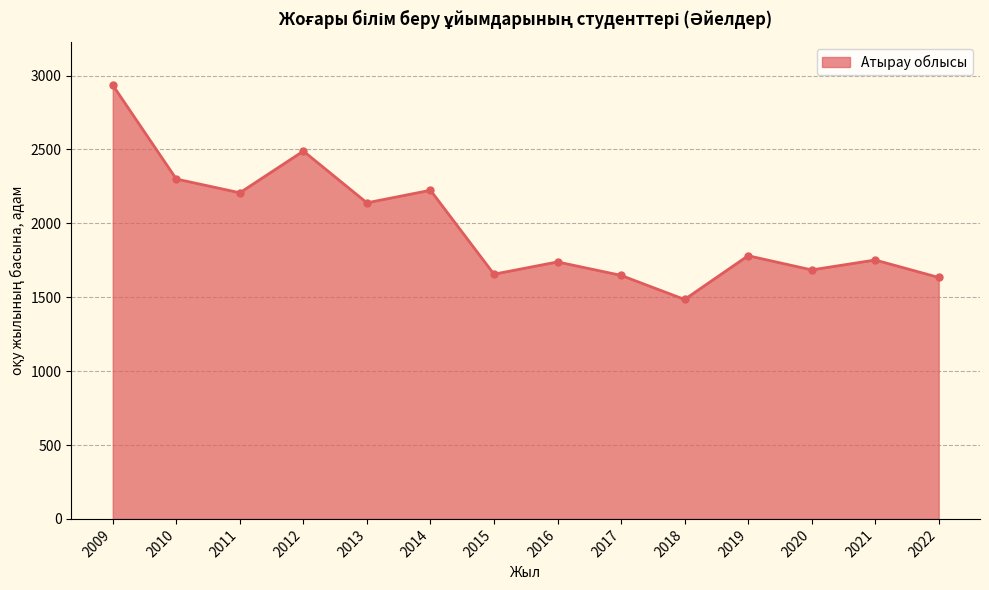

At which label does the data first exceed 1781?

2009